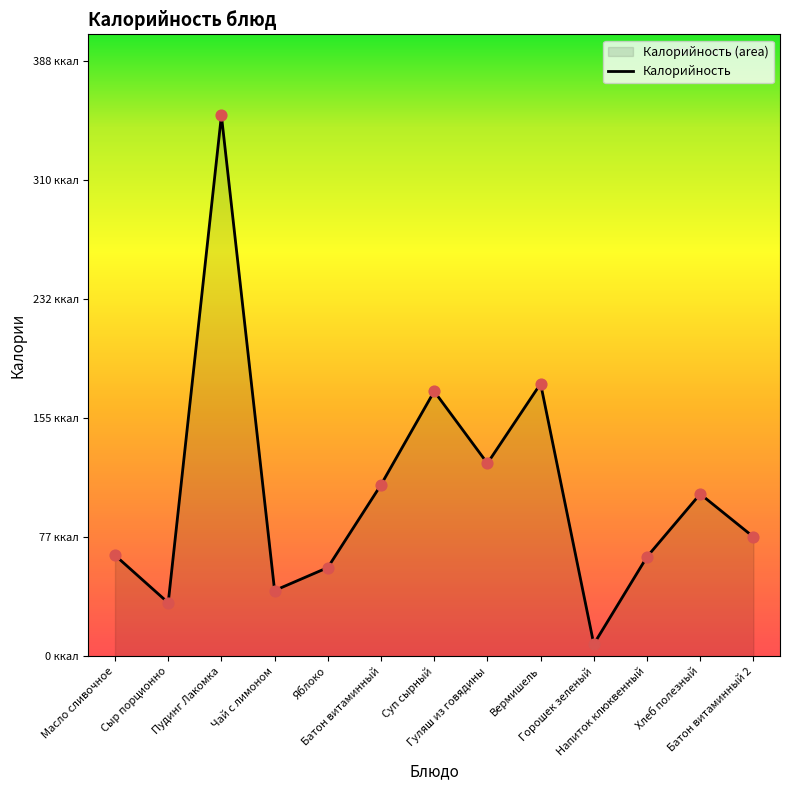

Which has a higher value, Суп сырный or Хлеб полезный?

Суп сырный